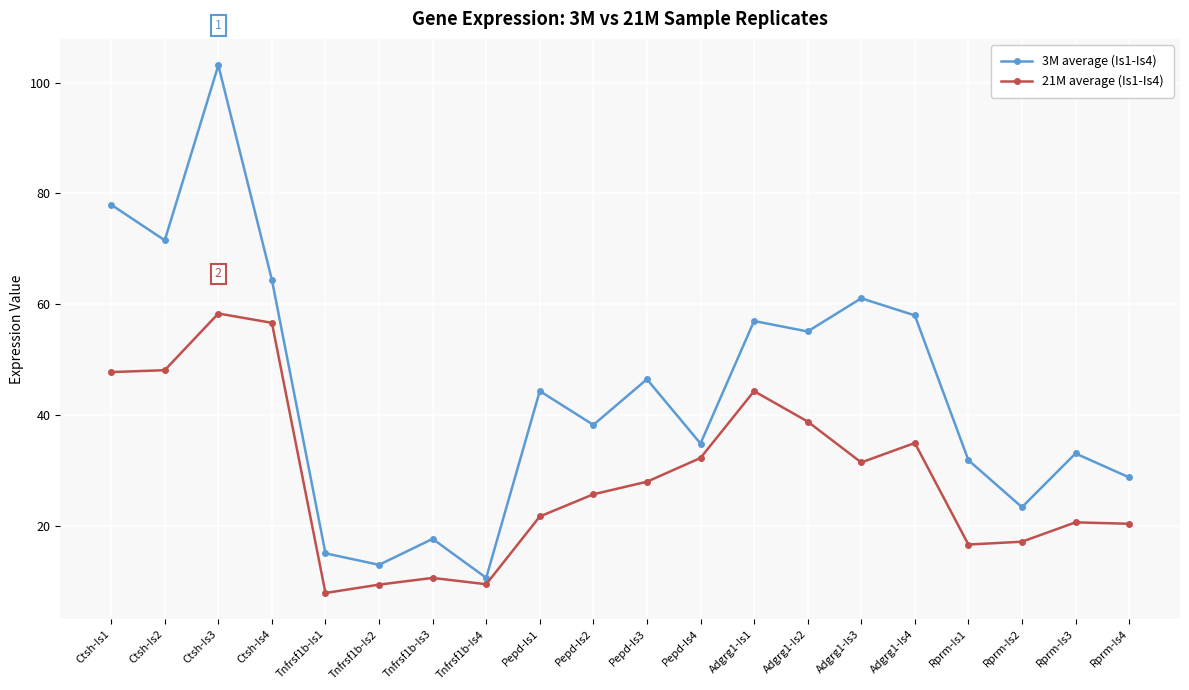

What are all the series names shown in the legend?

3M average (Is1-Is4), 21M average (Is1-Is4)